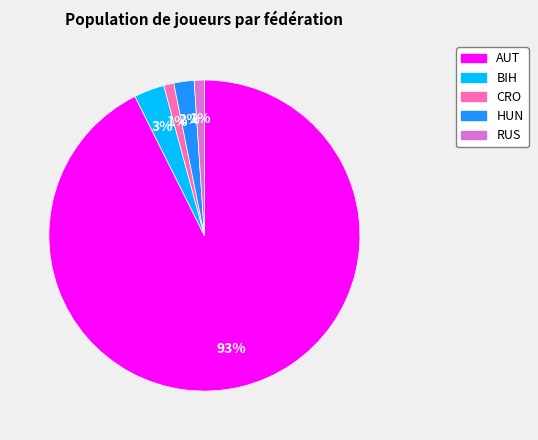

To the nearest percent, what percentage of the pie is BIH?

3%